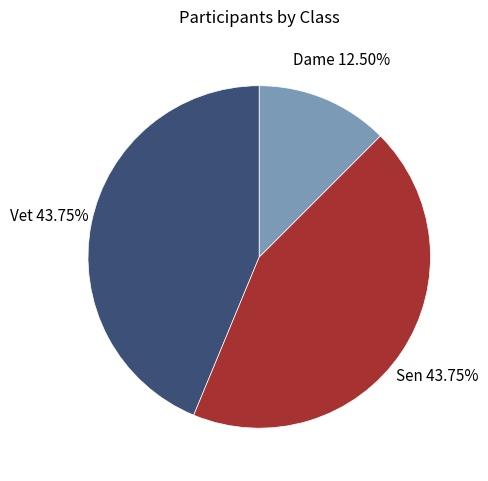

To the nearest percent, what is the average slice percentage?

33%